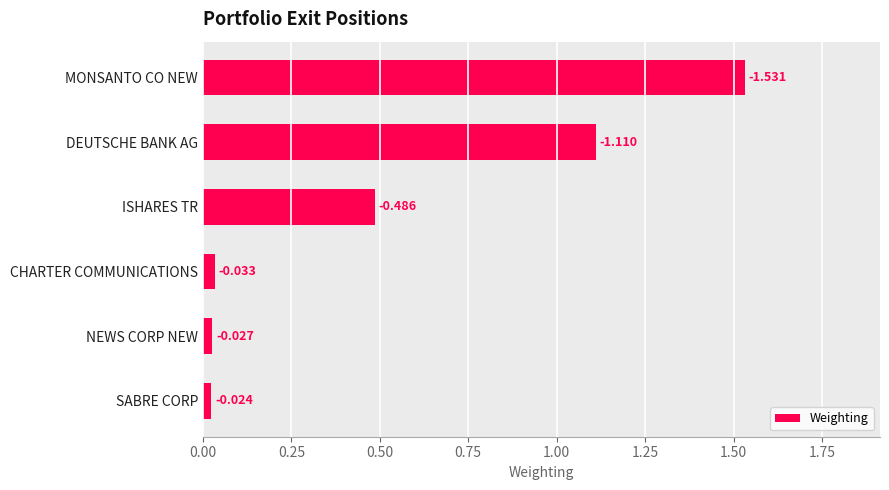

What is the sum of all values?

3.2